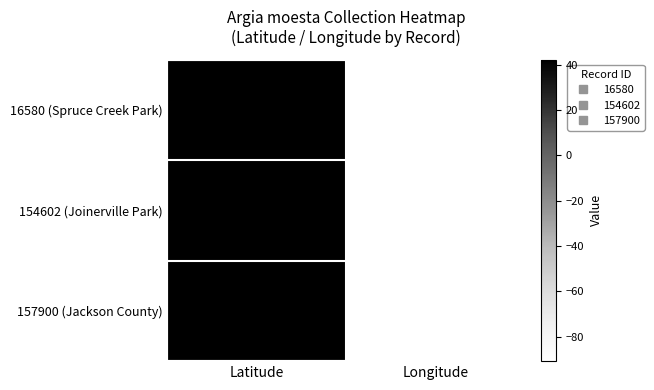

Which series has the largest range (max minus min)?

154602 (Joinerville Park)